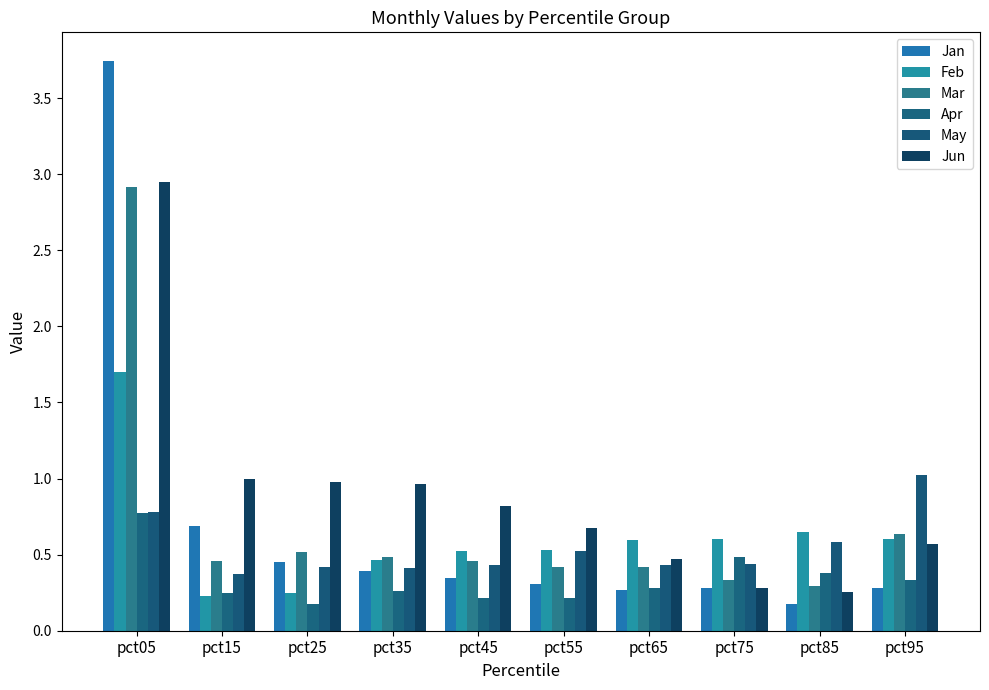

How many categories are shown in the chart?

10